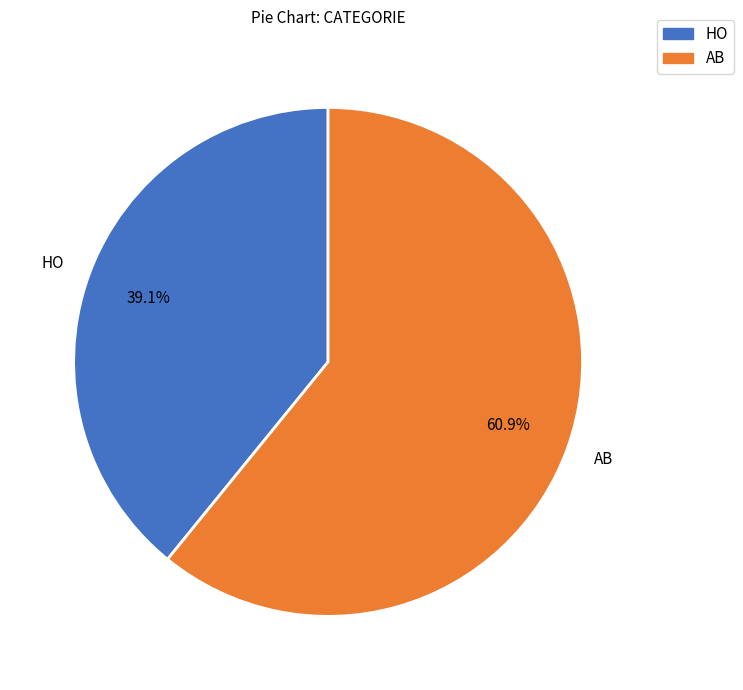

What percentage is the AB slice, to the nearest percent?

61%